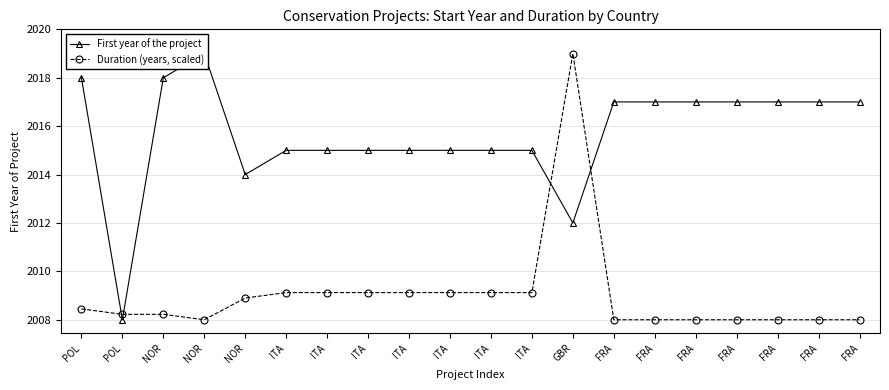

What are all the series names shown in the legend?

First year of the project, Duration (years, scaled)